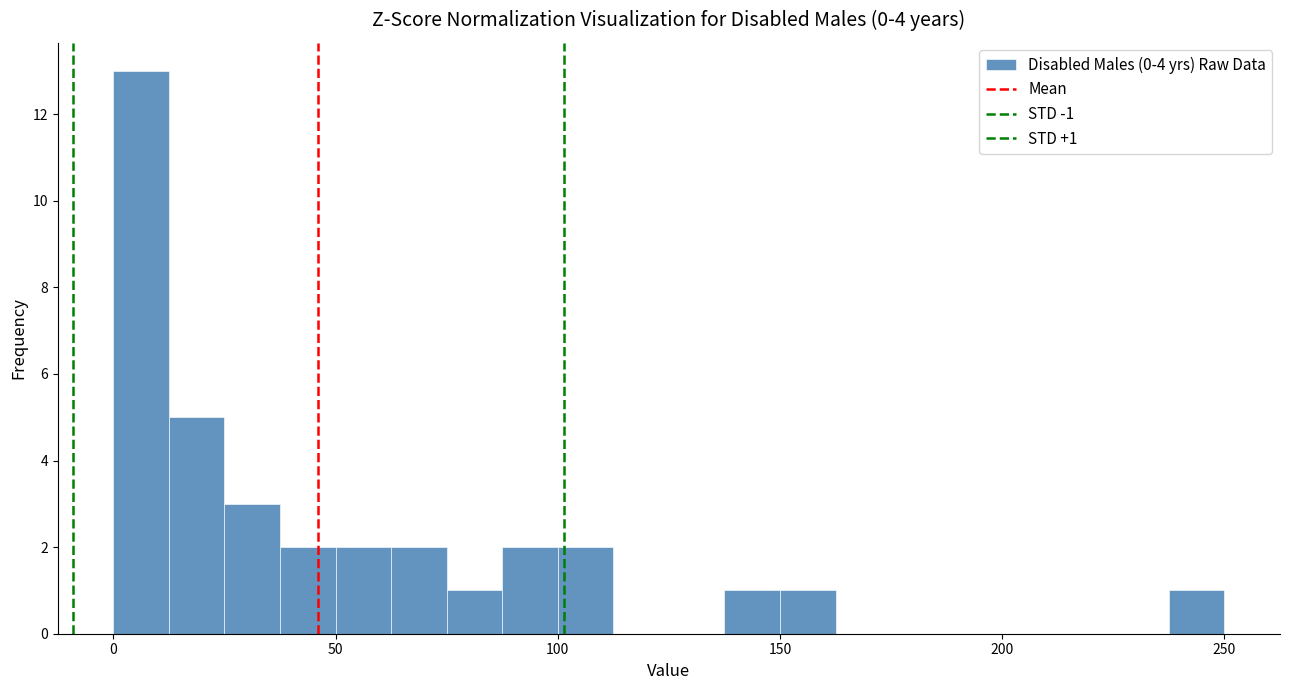

Read against the x-axis, roughly where is the centre of the tallest bar?

5